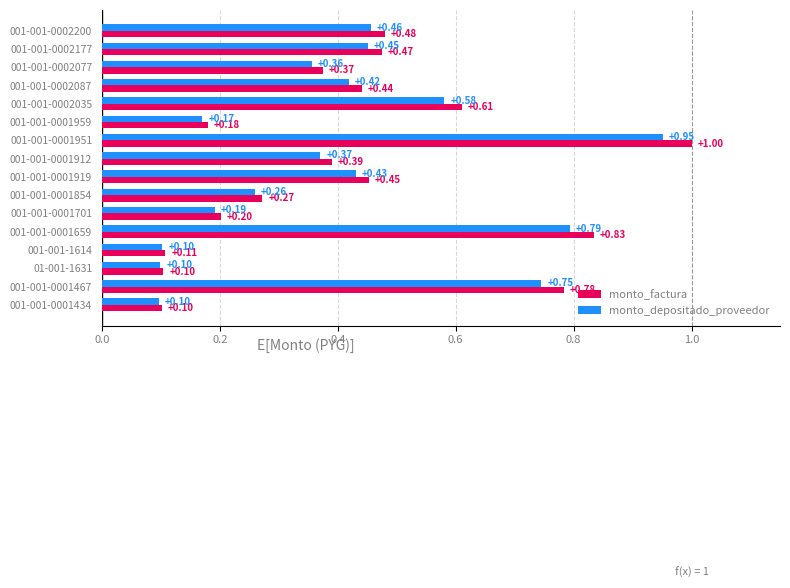

What is the difference between the maximum and second lowest values in the monto_factura series?

0.9